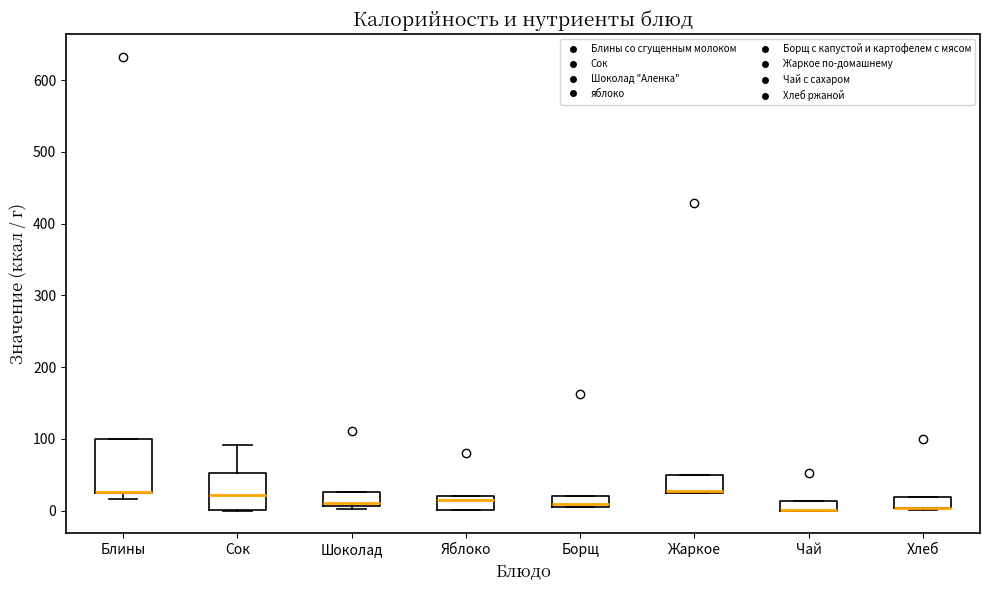

Where is the lower edge of the box for Чай on the y-axis? The values are not printed on the chart, so give them approximately, as read against the axis.

0